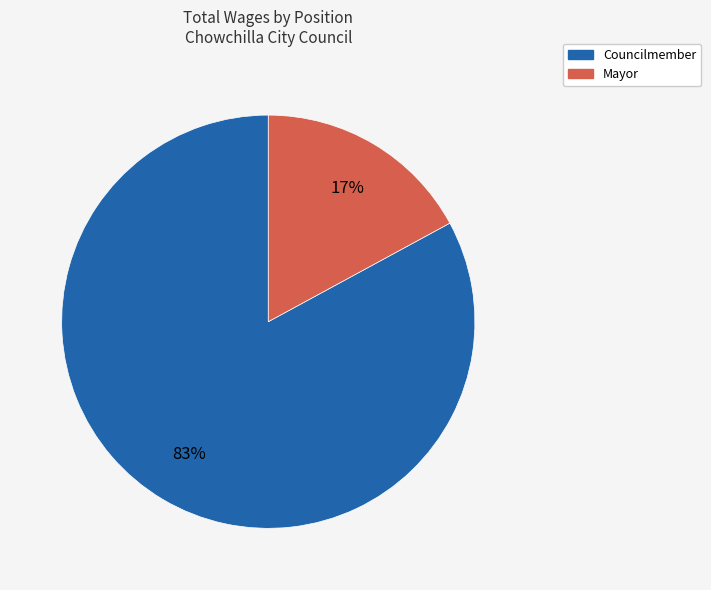

Is there a majority slice in this chart?

Yes